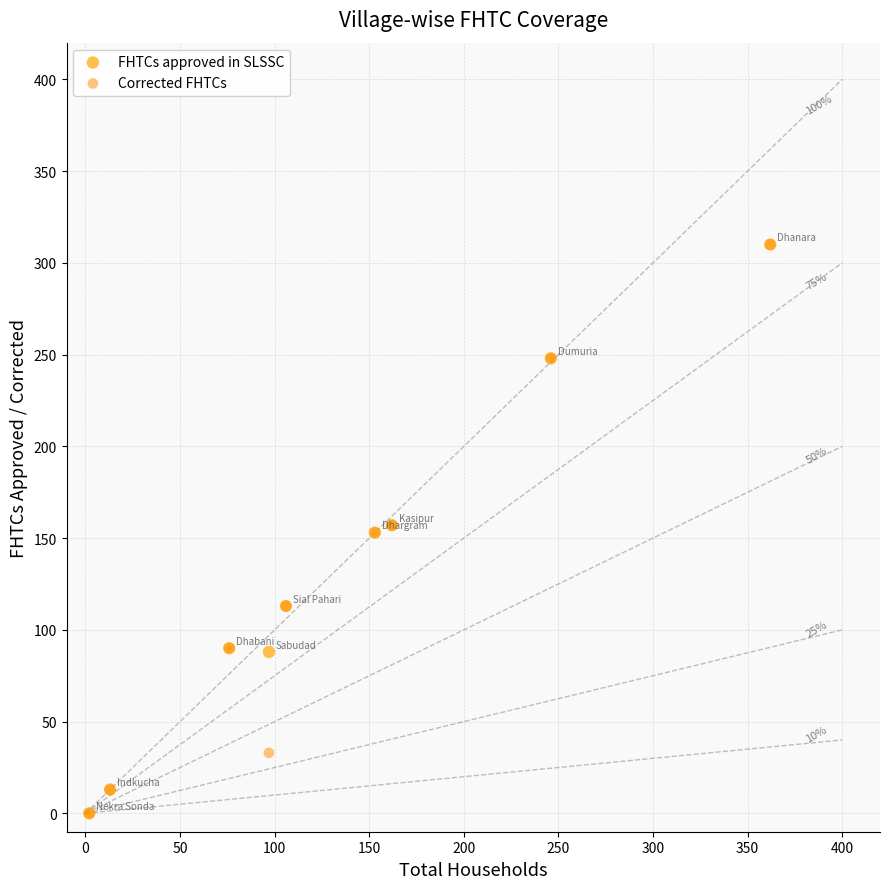

What are all the series names shown in the legend?

FHTCs approved in SLSSC, Corrected FHTCs